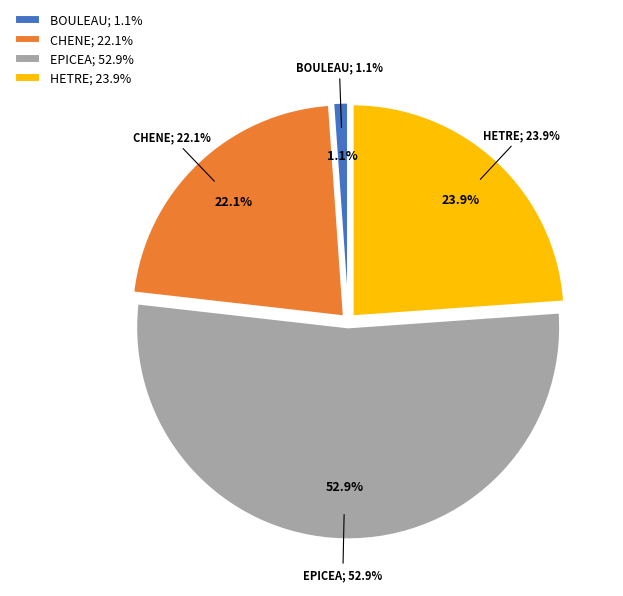

What is the smallest slice in the pie chart?

BOULEAU